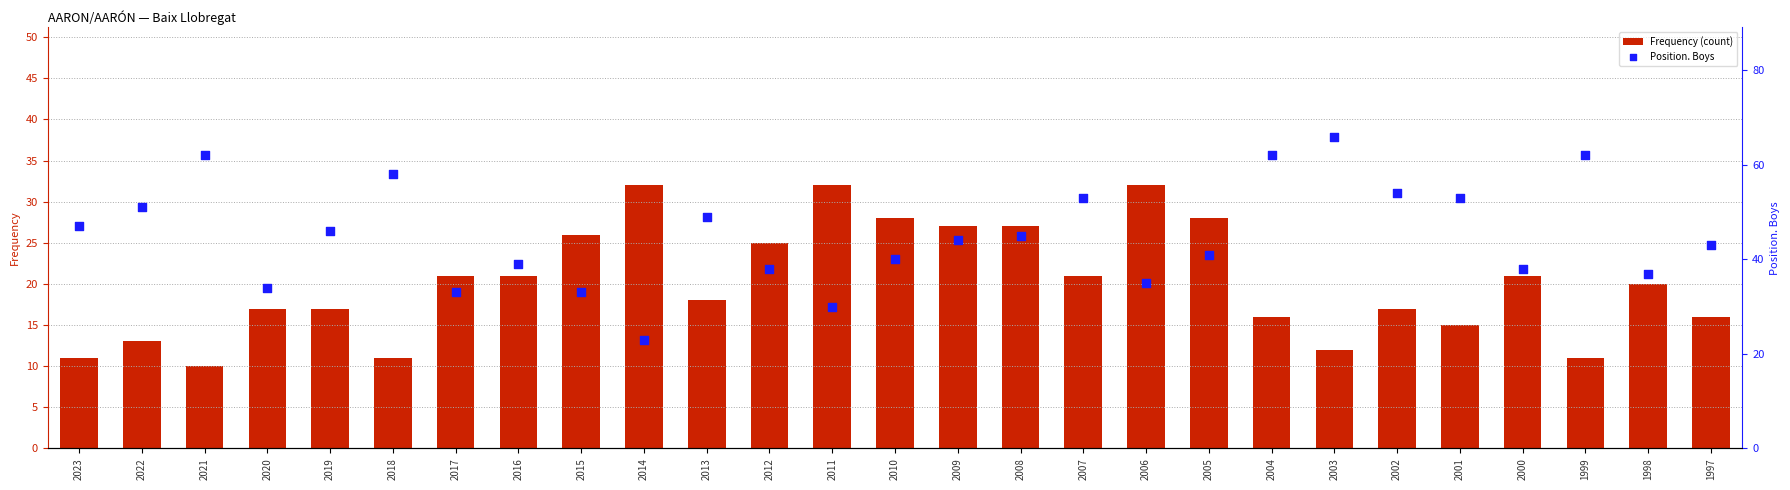

Which series reaches the minimum Y coordinate?

Frequency (count)